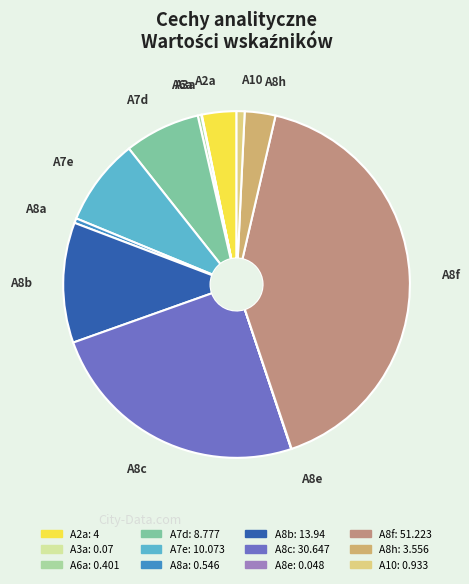

True or false: A8f accounts for 41% of the total.

True